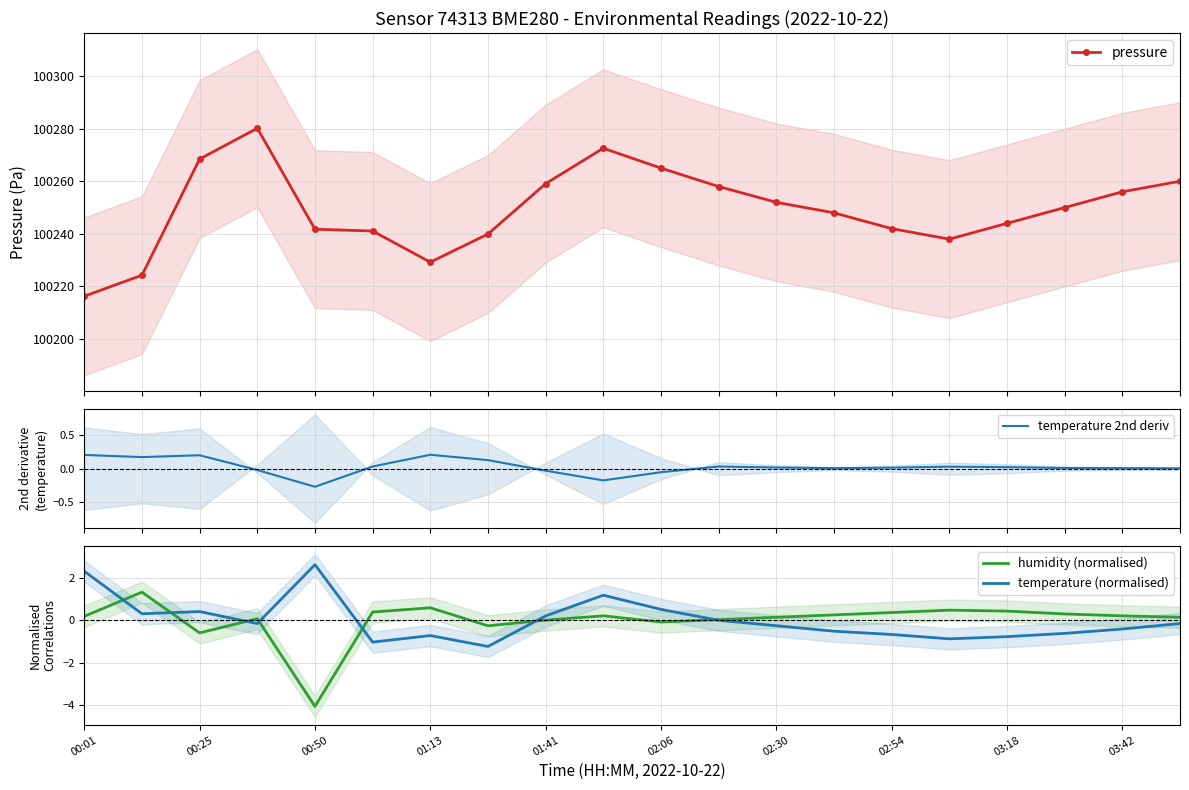

List the series in order of their peak value, highest first.

pressure, temperature (normalised), humidity (normalised), temperature 2nd deriv